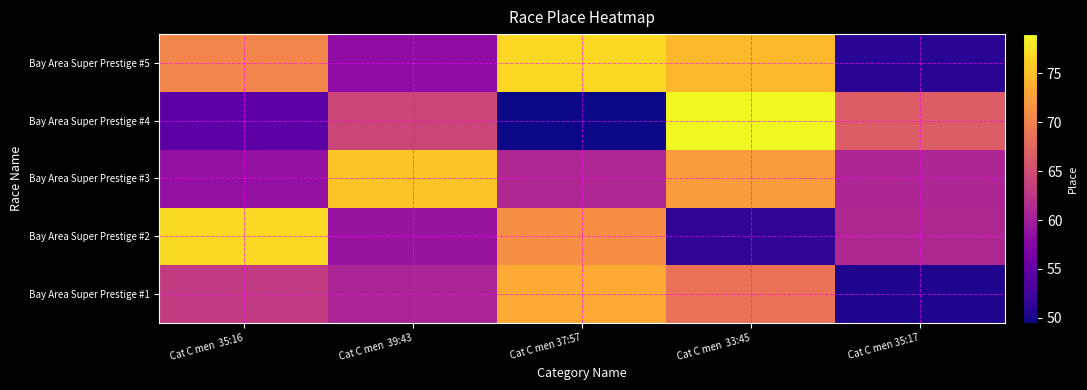

How many distinct data groups are displayed?

5